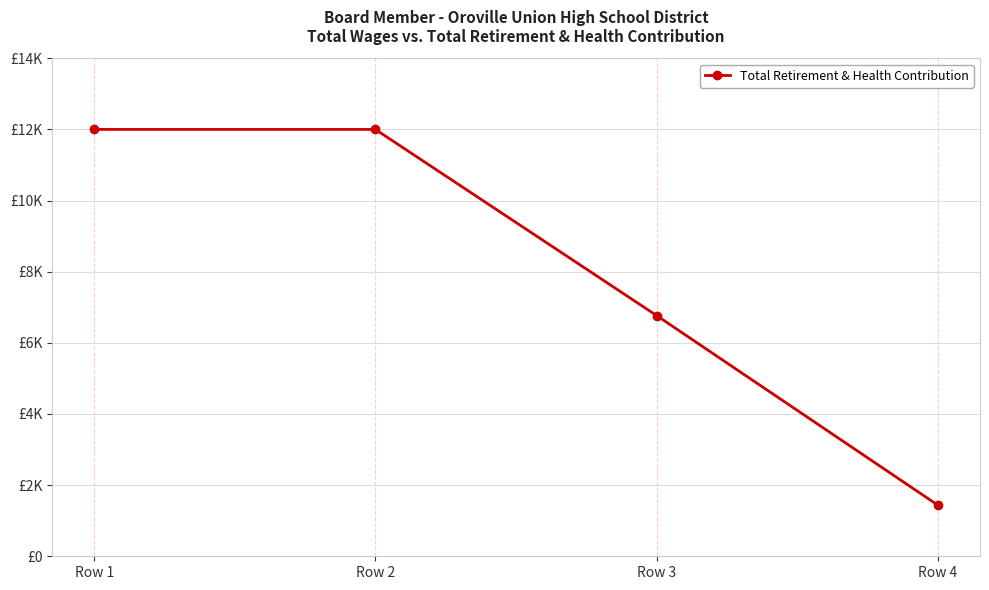

The value at Row 2 is 3305. True or false?

False